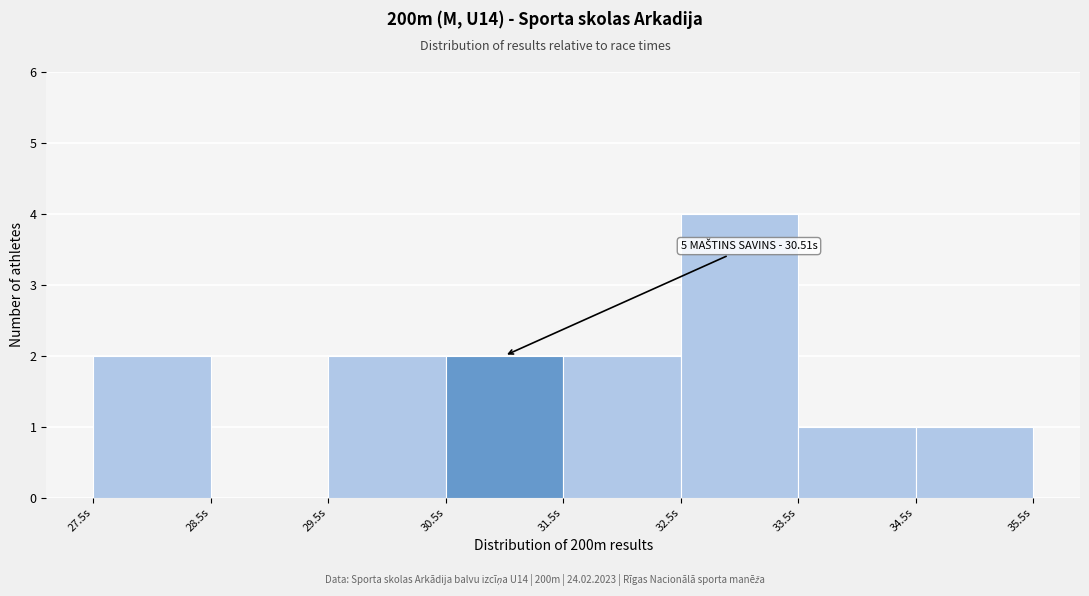

Over which range of the x-axis is the bar tallest?

32.5 to 33.5